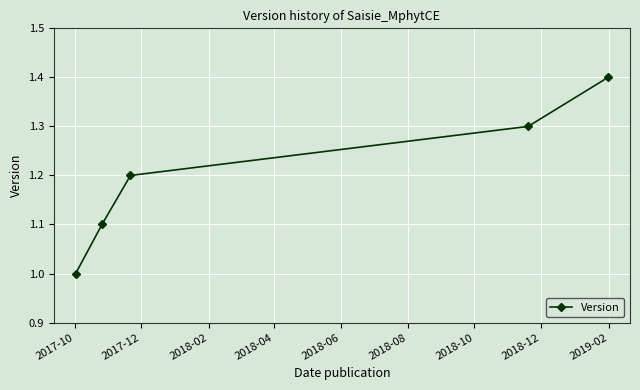

What is the difference between the maximum and minimum values?

0.4